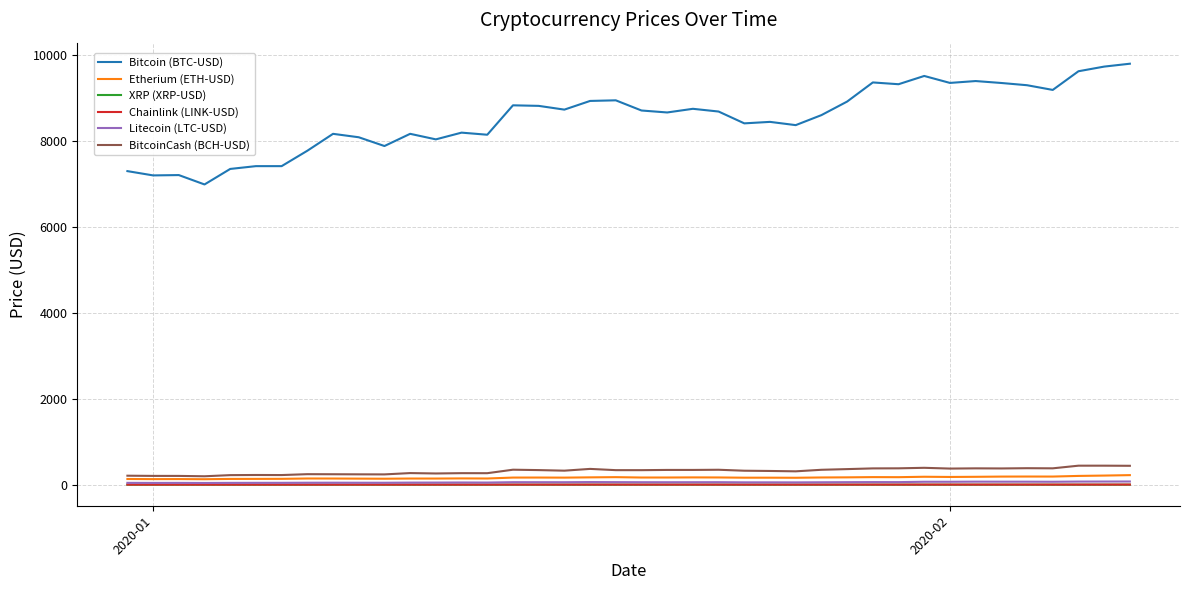

What is the sum of all XRP (XRP-USD) values?

9.1